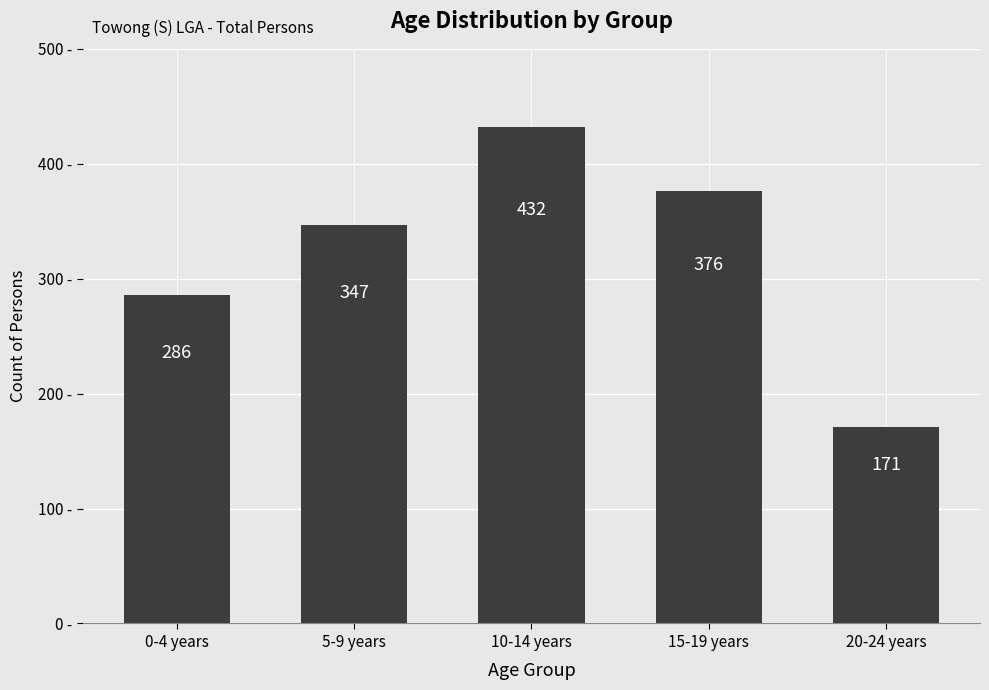

What is the difference between the values at 5-9 years and 10-14 years?

85